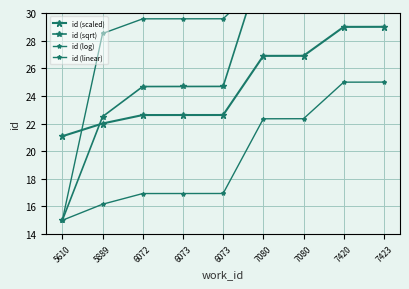

Between 7080 and 6073, which is larger?

7080